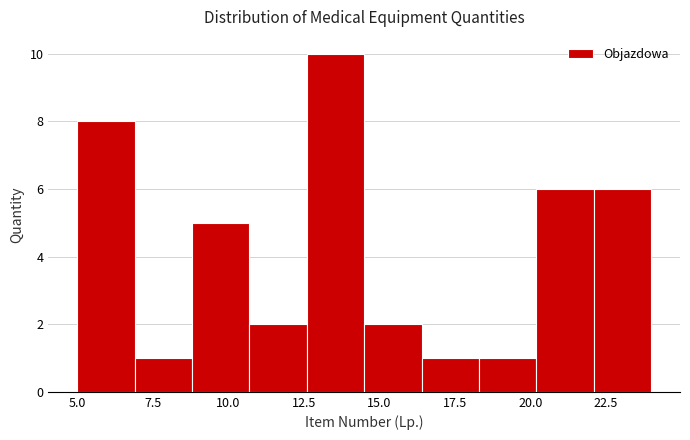

Read against the x-axis, roughly where is the centre of the tallest bar?

13.5